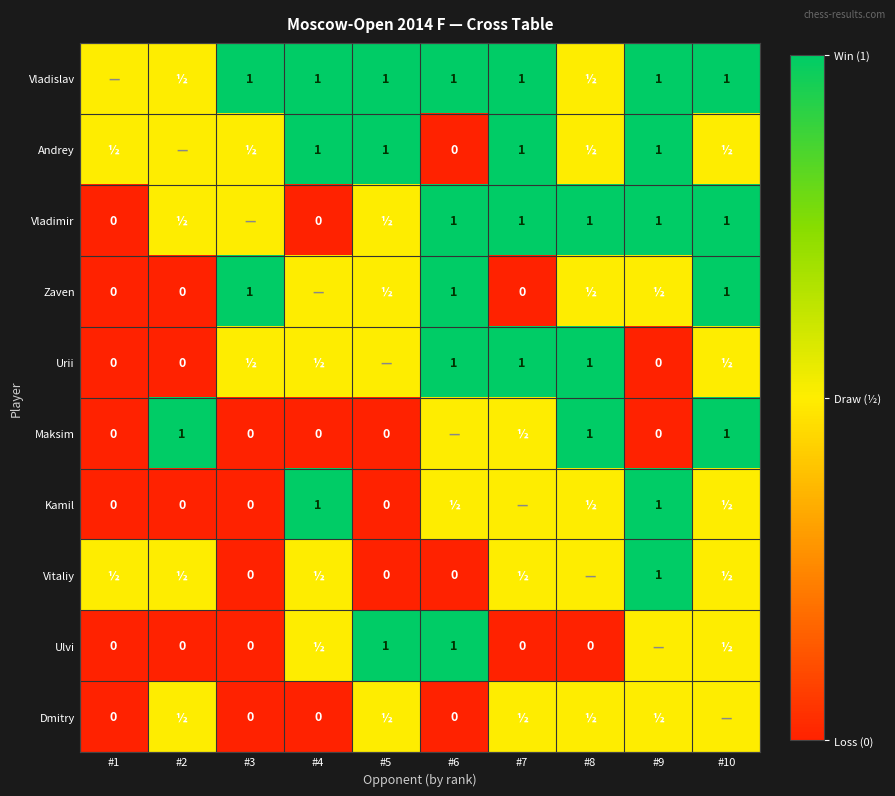

Is it true that Vladislav equals 1.6 at #10?

False